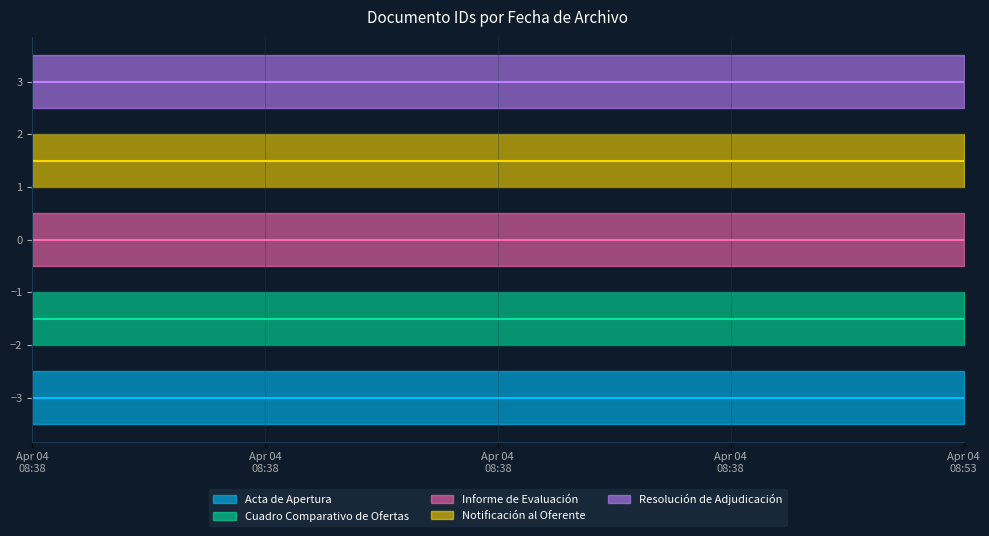

How many lines are shown in the chart?

5